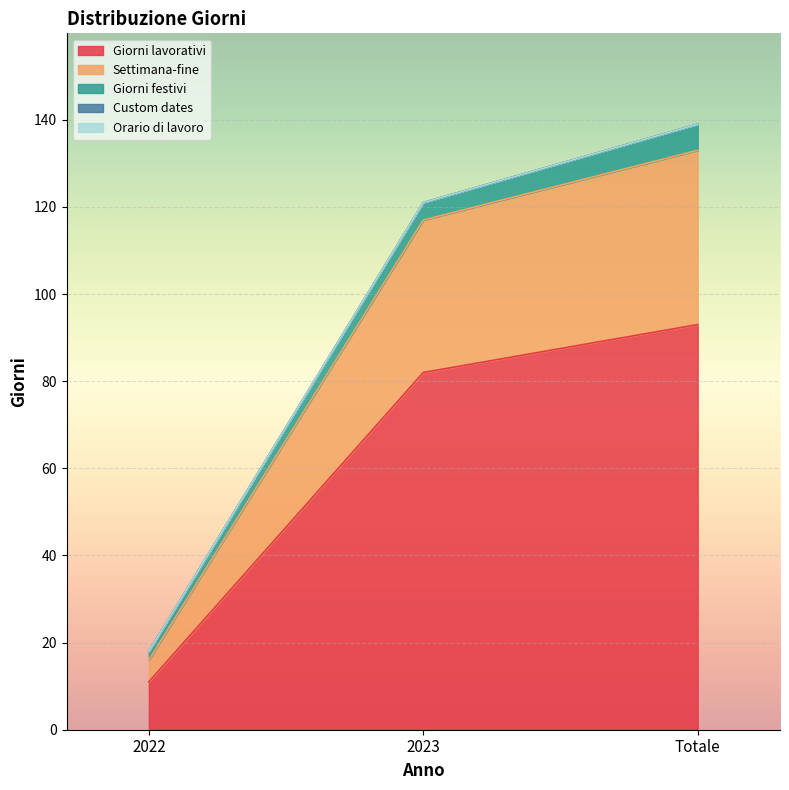

How many categories are shown in the chart?

3